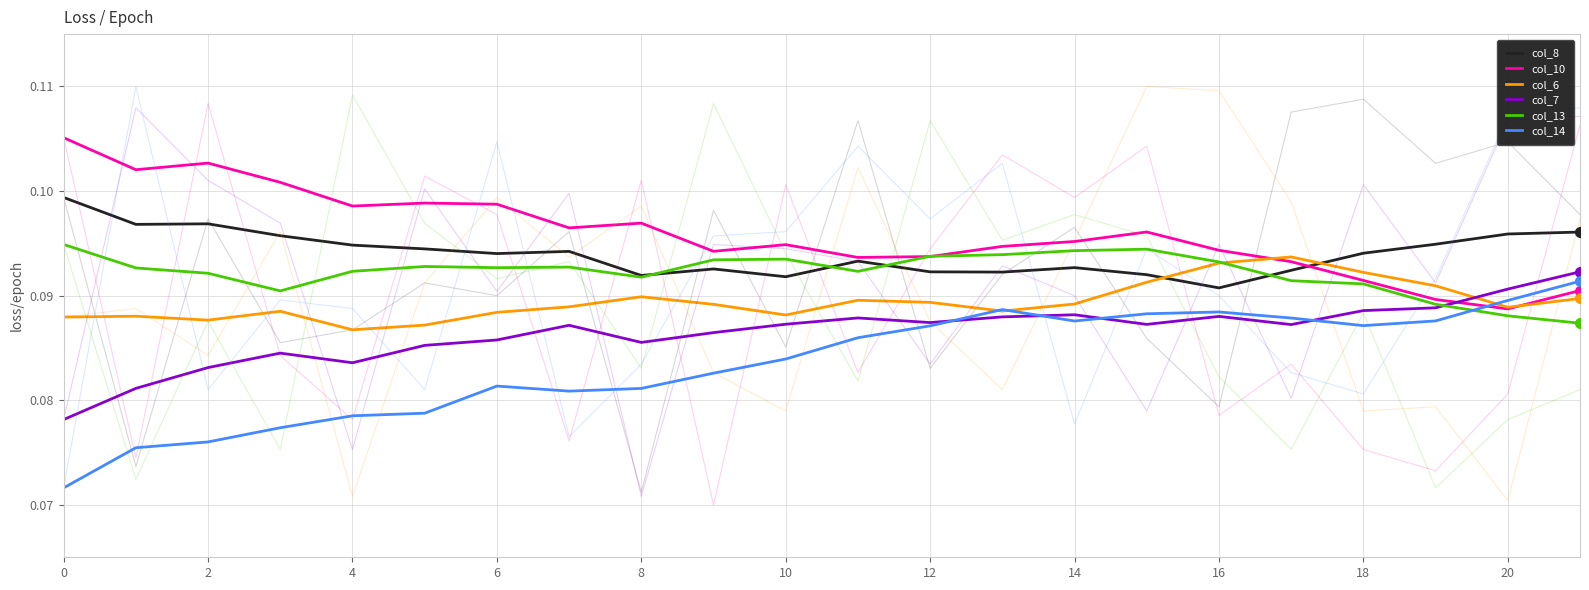

Which has a higher value, 20 or 13?

20